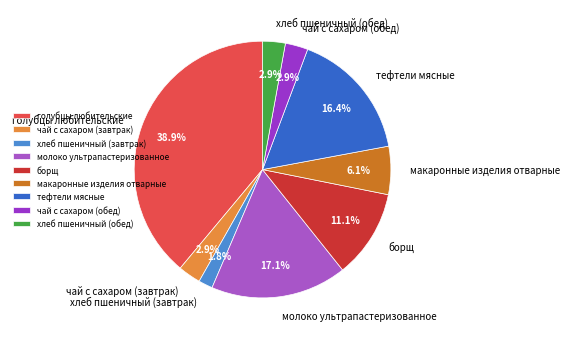

What is the total percentage of голубцы любительские and хлеб пшеничный (обед)?

41.8%